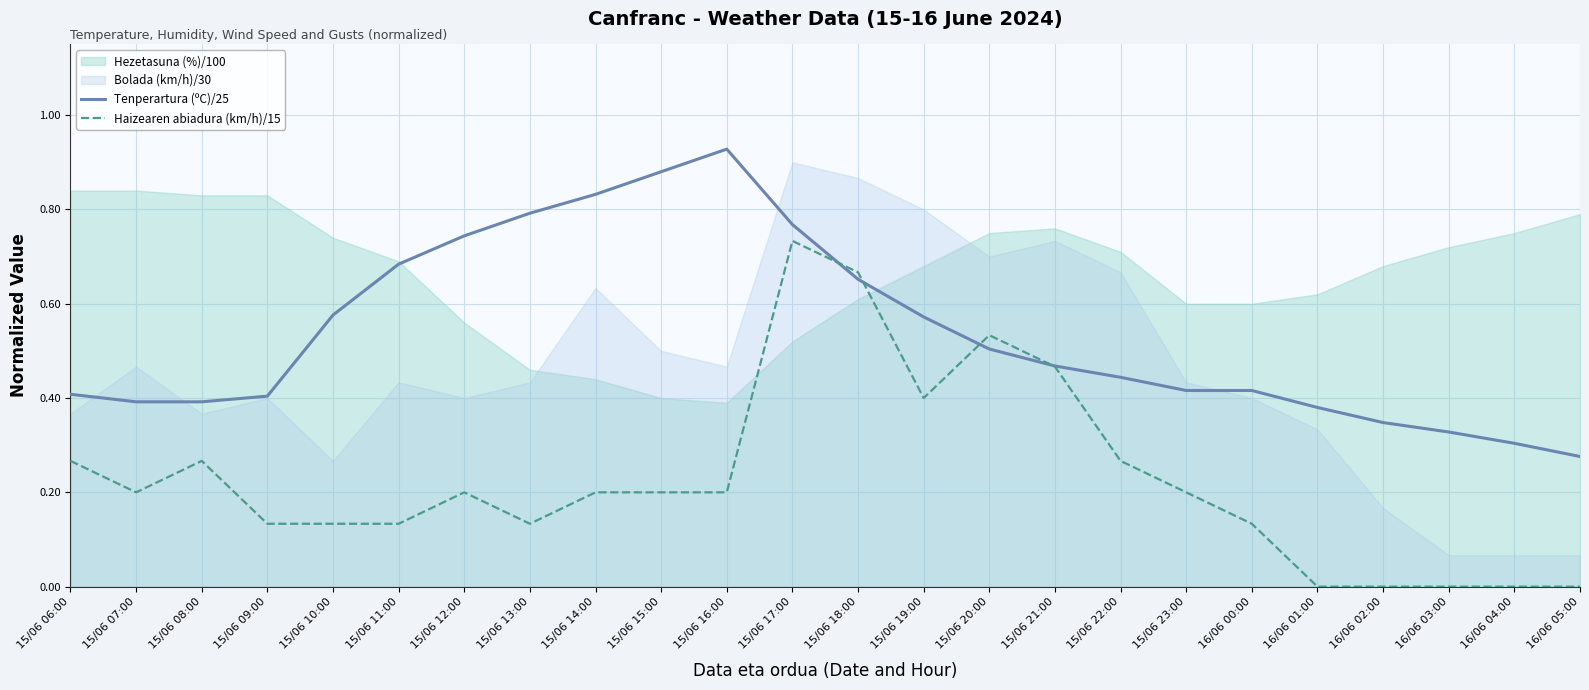

True or false: Haizearen abiadura (km/h)/15 has more than 0 interior local peaks.

True